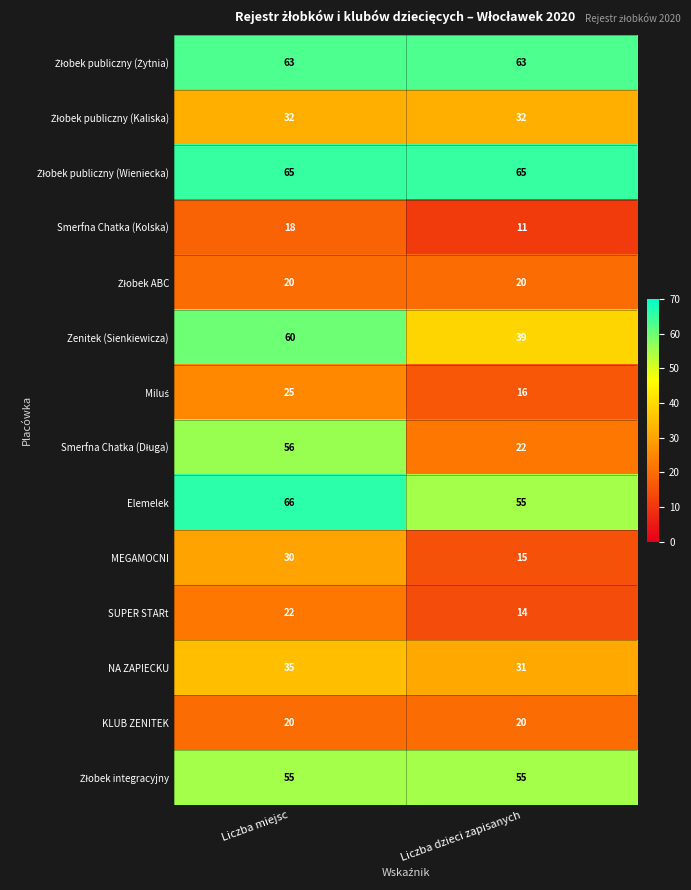

List the labels in order of MEGAMOCNI value, smallest first.

Liczba dzieci zapisanych, Liczba miejsc